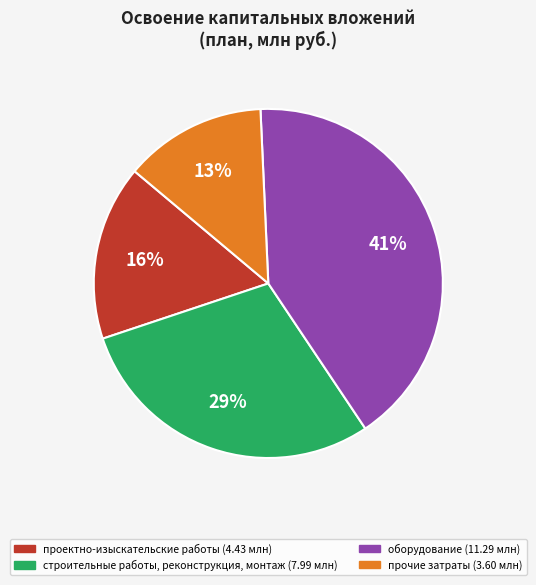

Which has a higher value, прочие затраты or оборудование?

оборудование